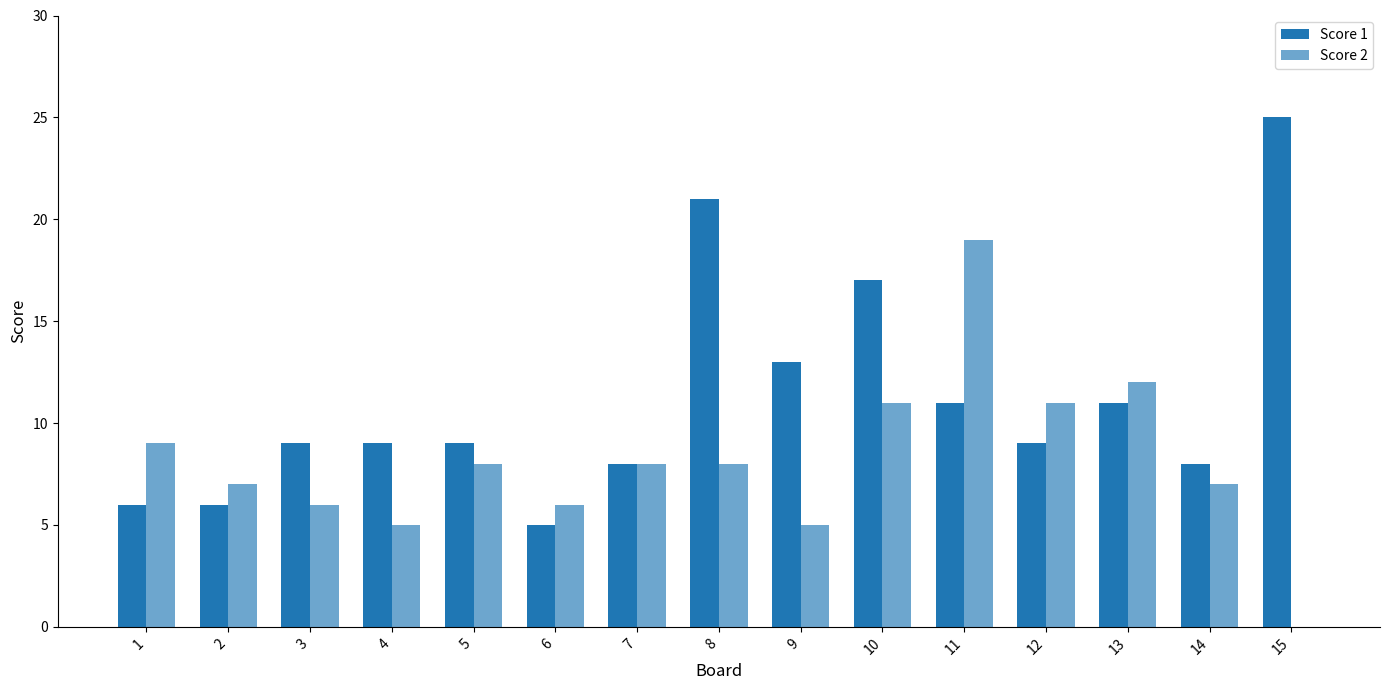

Which category has the highest value across all series?

15